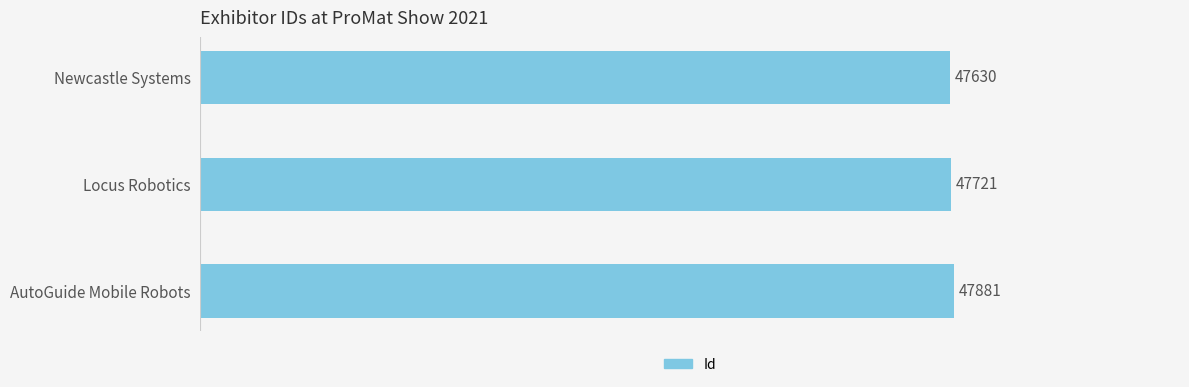

What is the change in value from Locus Robotics to AutoGuide Mobile Robots?

+160